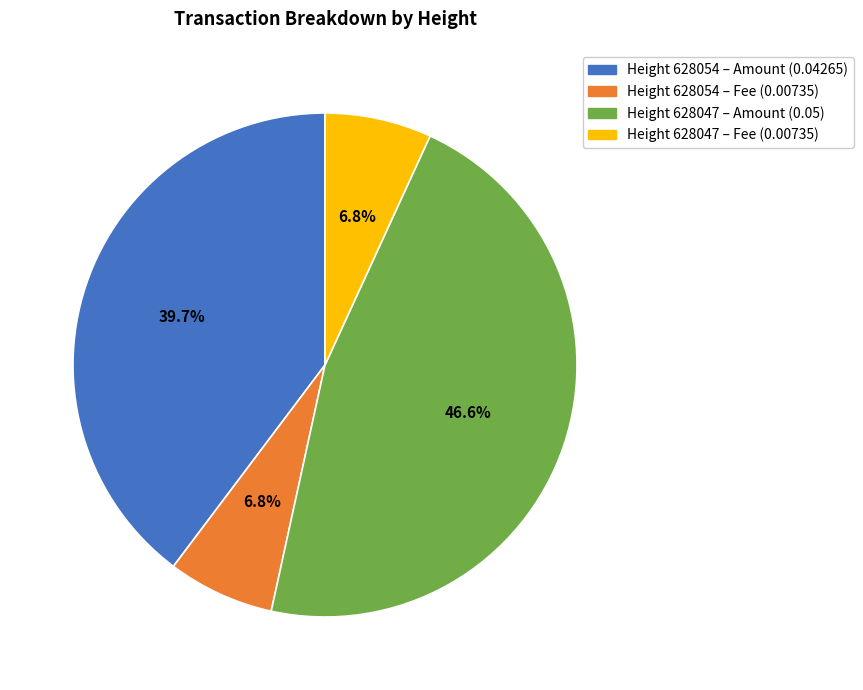

Does any single category account for the majority?

No